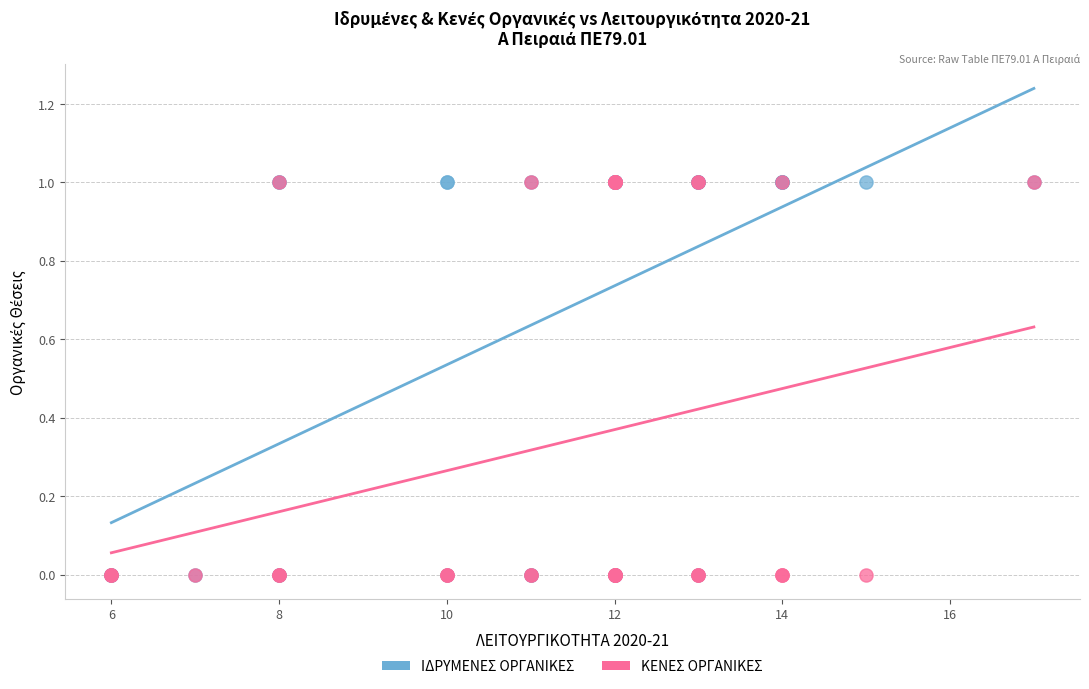

What are all the series names shown in the legend?

ΙΔΡΥΜΕΝΕΣ ΟΡΓΑΝΙΚΕΣ, ΚΕΝΕΣ ΟΡΓΑΝΙΚΕΣ